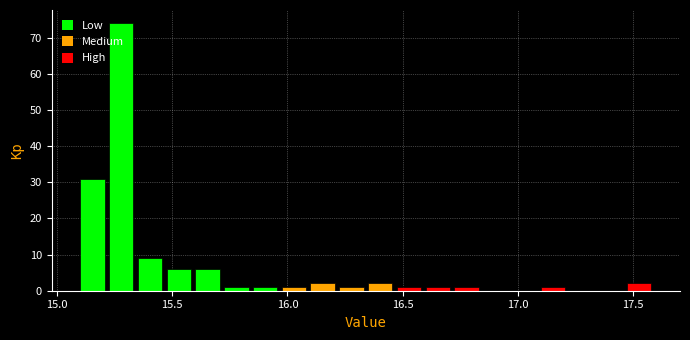

Read against the x-axis, roughly where is the centre of the tallest bar?

15.30